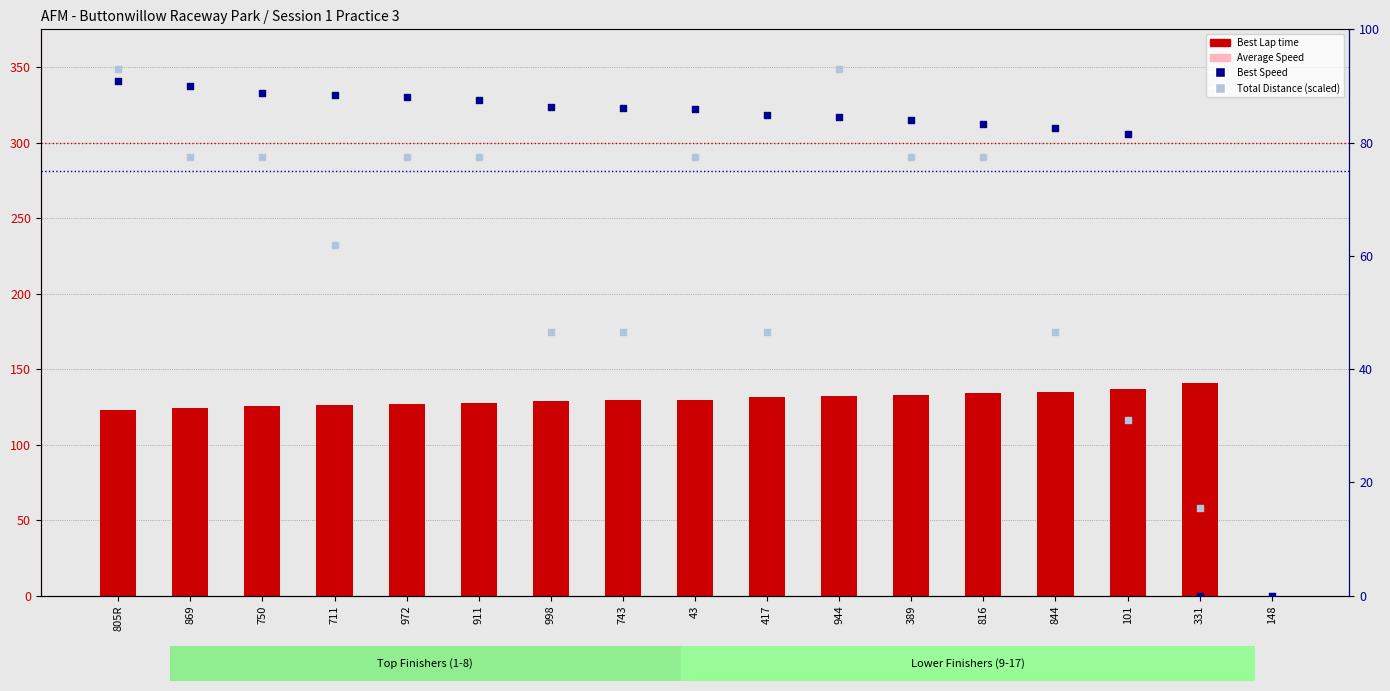

Which series has the largest total across all categories?

Best Lap time